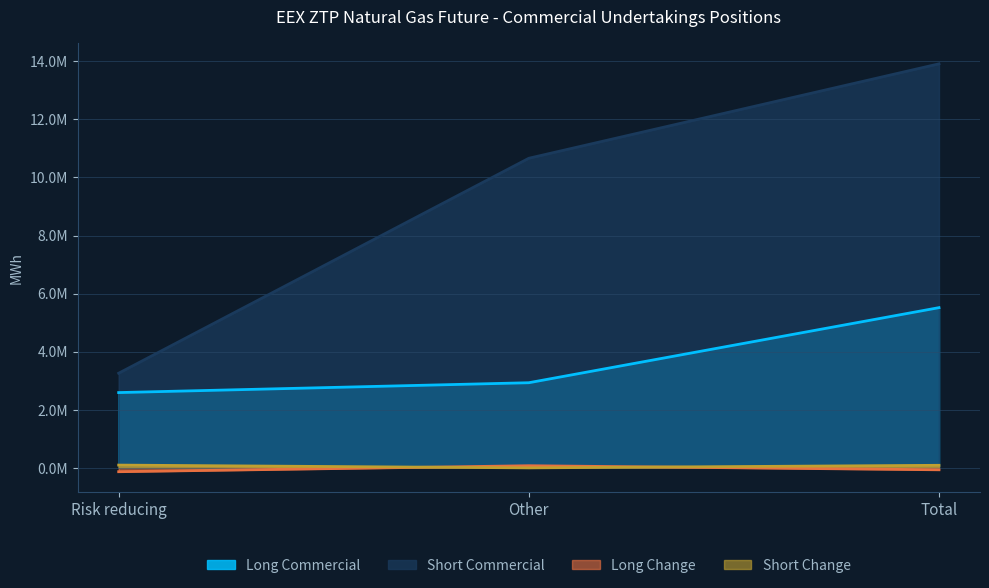

What is the difference between the maximum and minimum values in the Long Change series?

205920